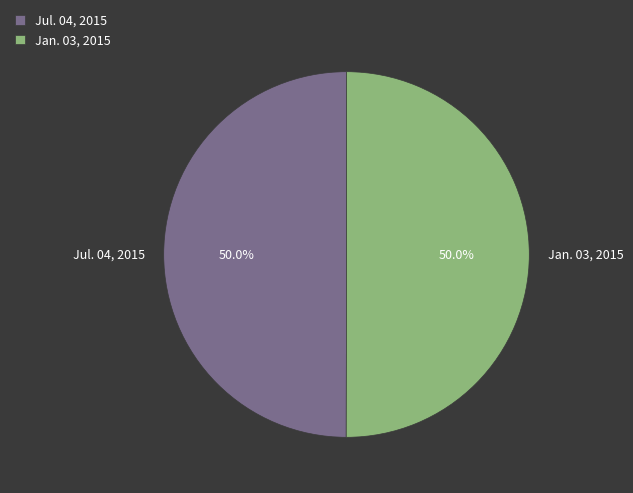

What is the ratio of the value at Jan. 03, 2015 to the value at Jul. 04, 2015?

1.0